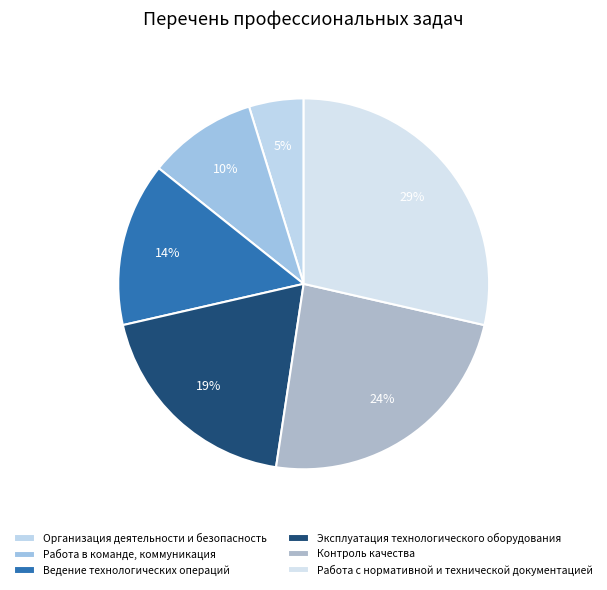

To the nearest percent, what is the combined percentage of Эксплуатация технологического оборудования and Работа с нормативной и технической документацией?

48%